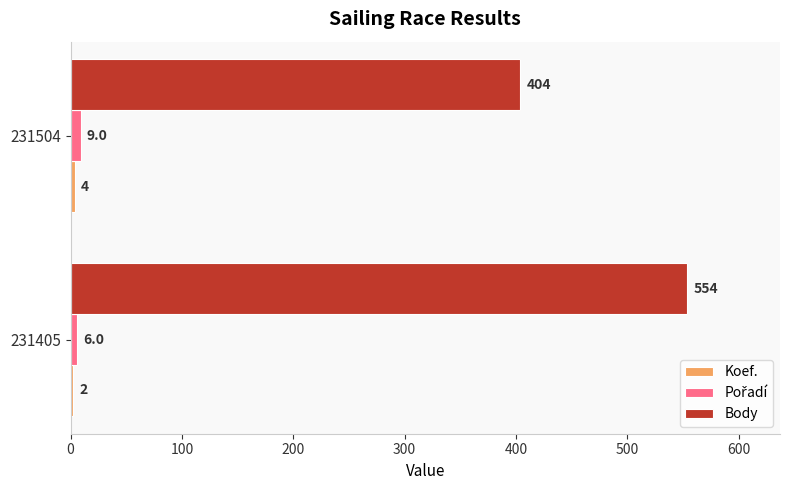

Which category has the highest value in the Body series?

231405